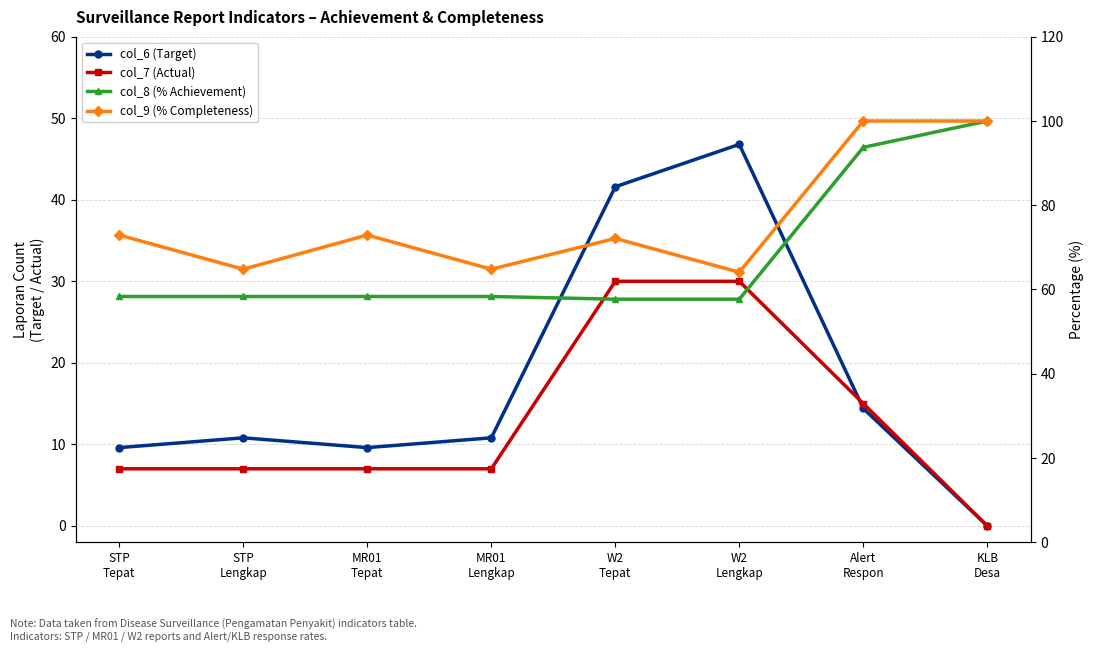

What is the lowest value of the col_9 (% Completeness) series?

64.1